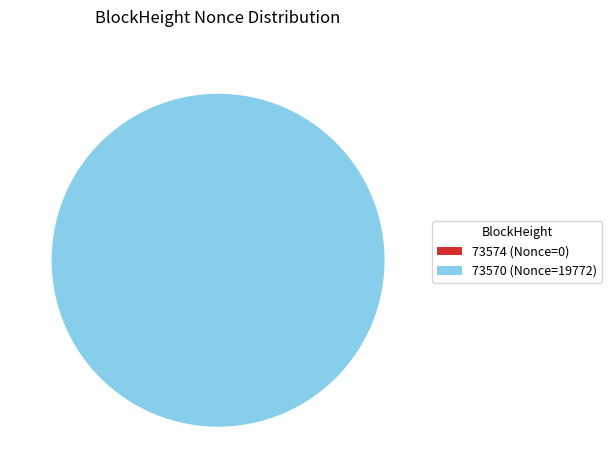

True or false: 73570 (Nonce=19772) accounts for 100% of the total.

True